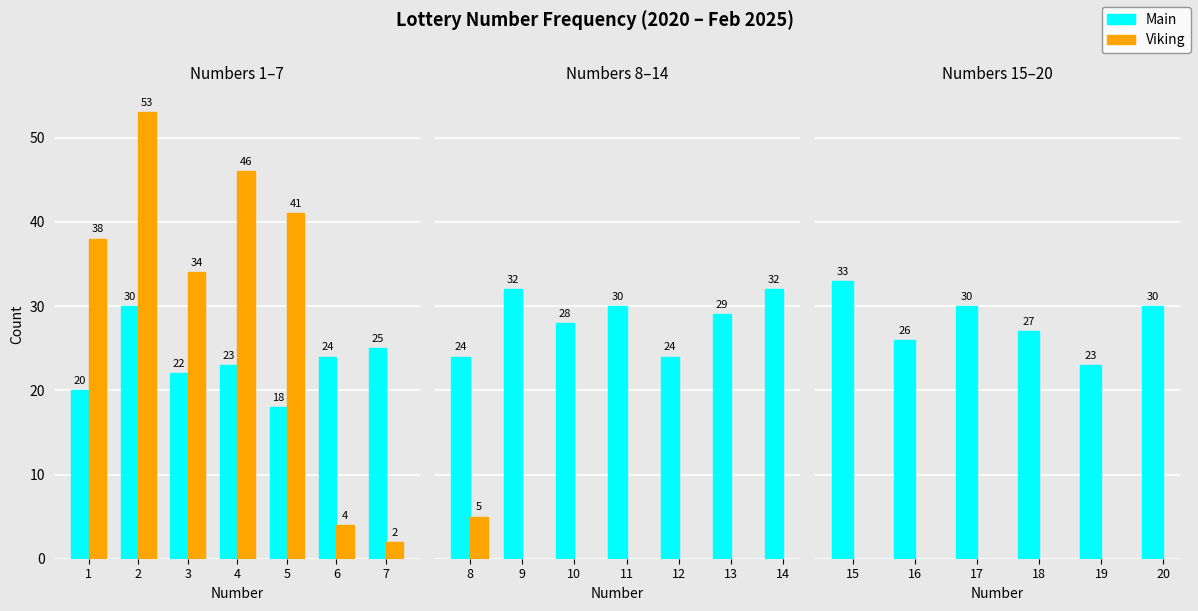

How many distinct data groups are displayed?

2